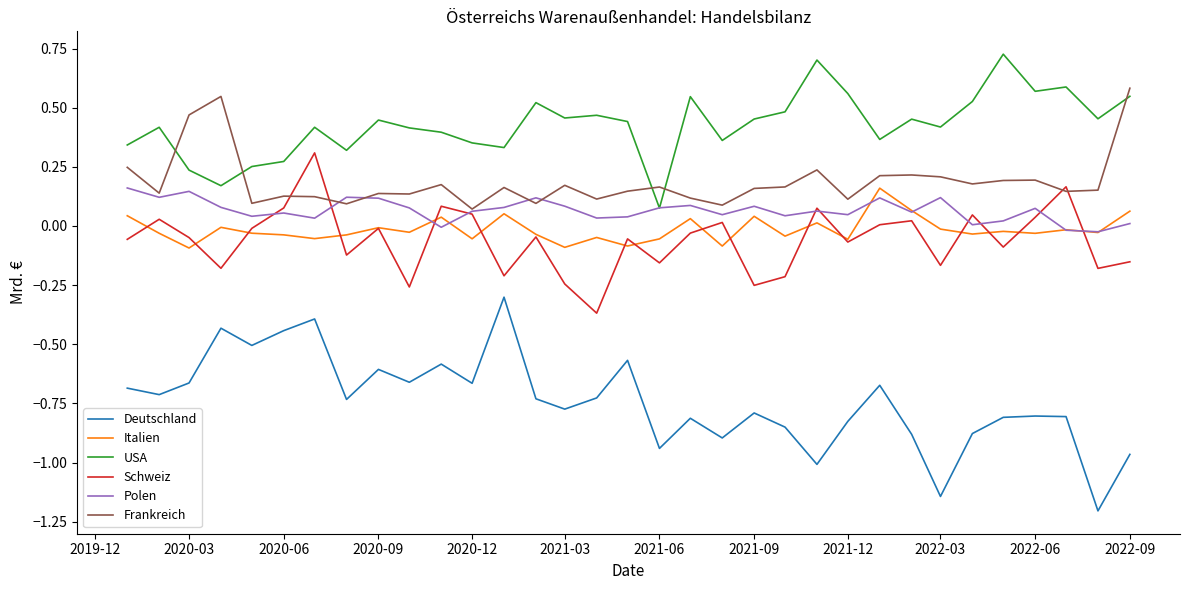

Which series has the largest total across all categories?

USA